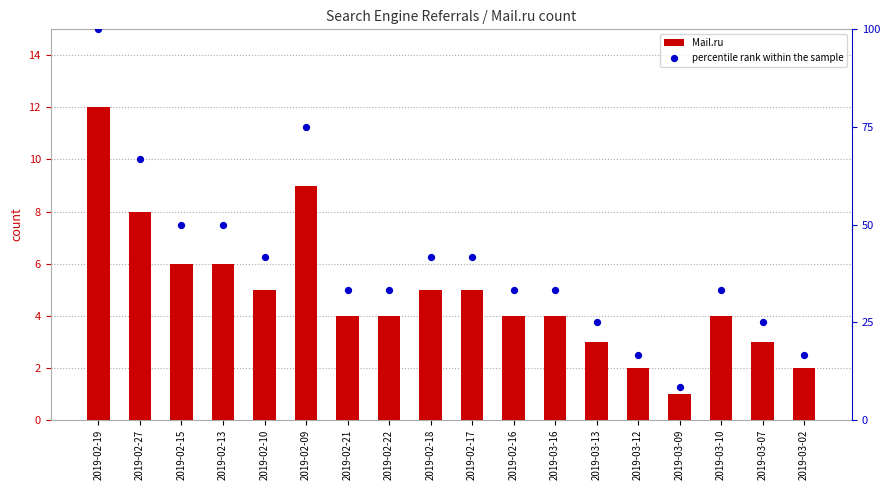

Which series has the largest Y range (max minus min)?

percentile rank within the sample